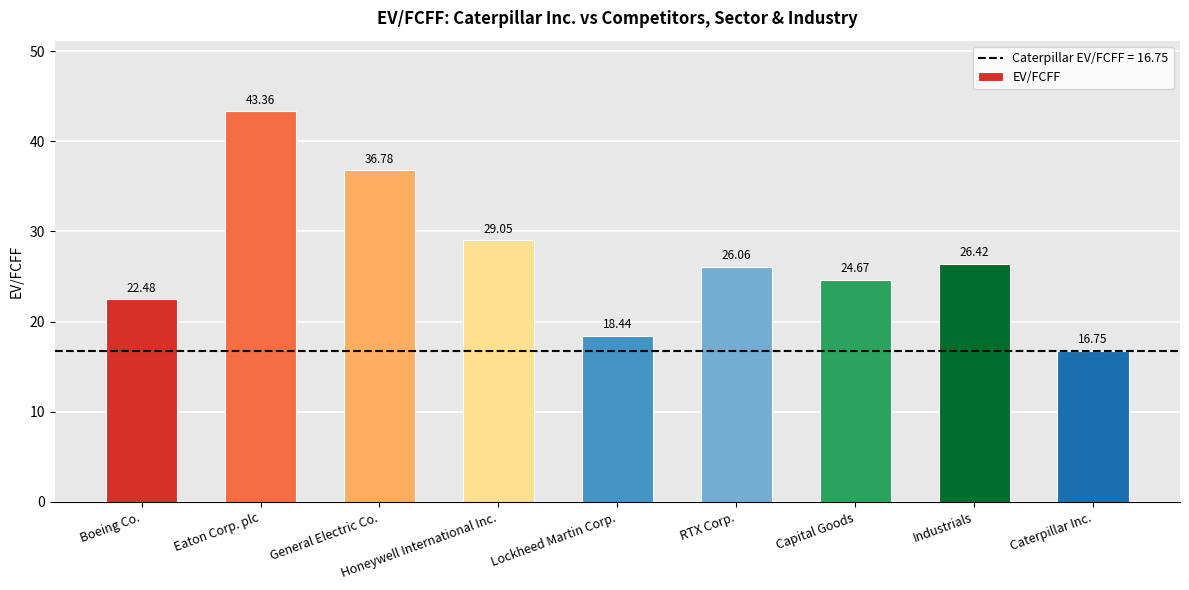

Which category has the highest value across all series?

Eaton Corp. plc